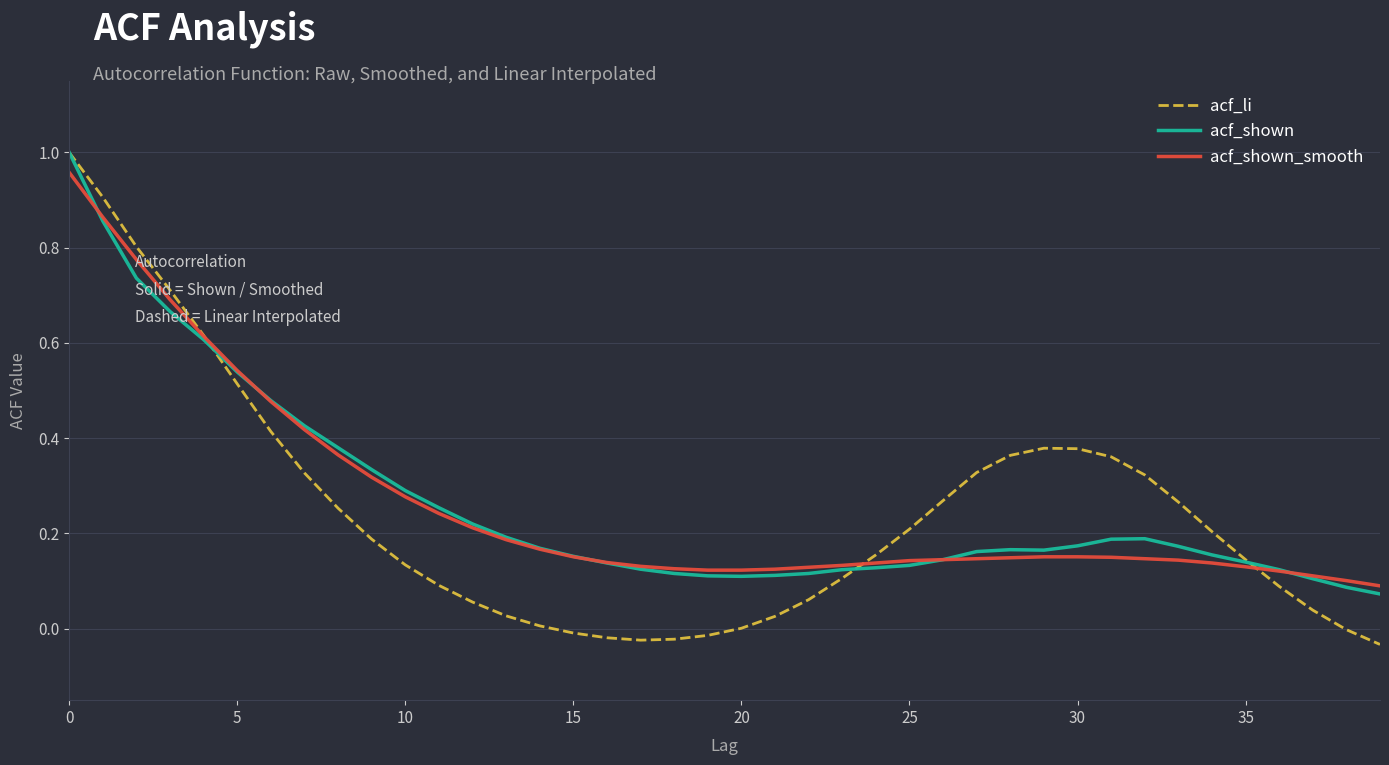

True or false: acf_shown and acf_li cross at least once.

True